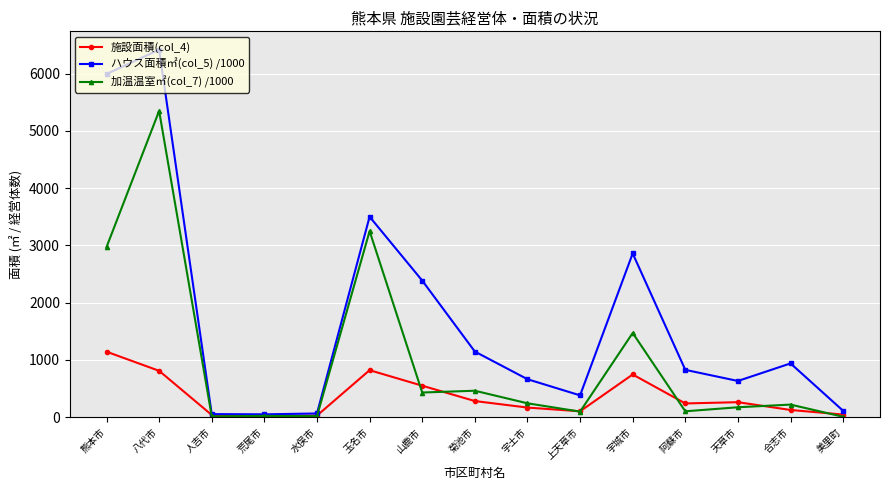

At which category is the sum across all series the highest?

八代市